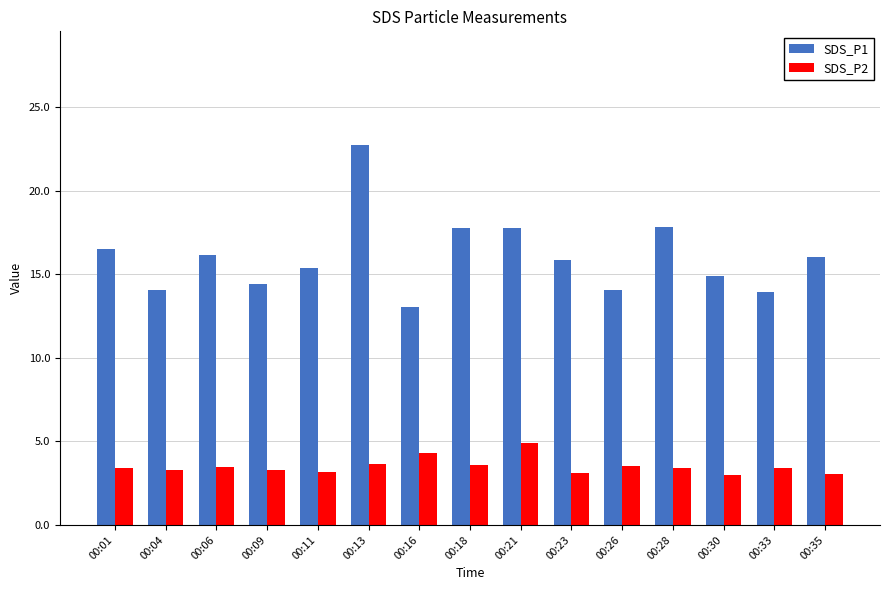

Which series has the widest spread of values?

SDS_P1